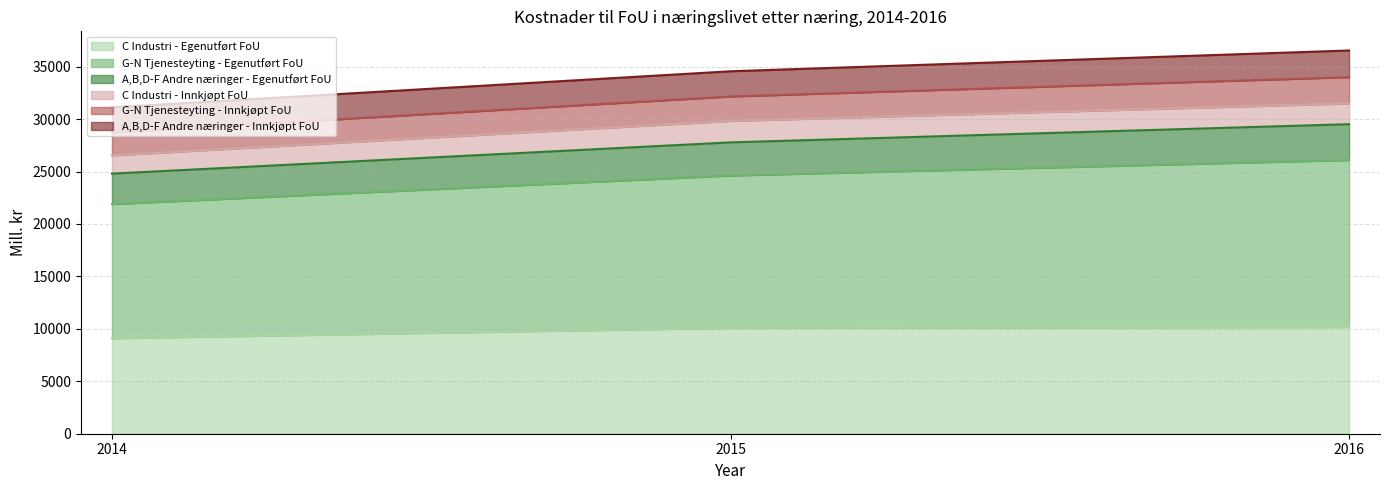

What is the maximum value for C Industri - Egenutført FoU?

10179.2